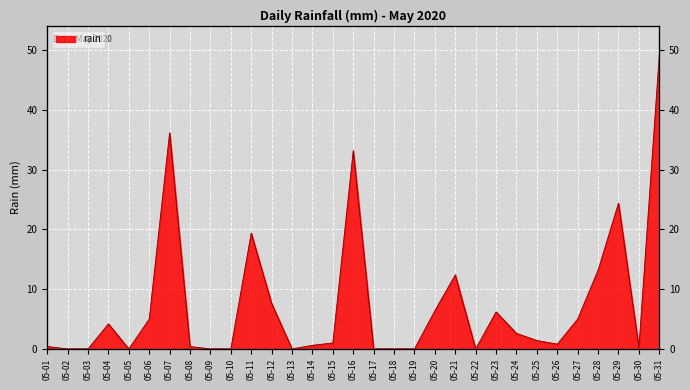

List the labels in order of value, largest first.

05-31, 05-07, 05-16, 05-29, 05-11, 05-28, 05-21, 05-12, 05-20, 05-23, 05-06, 05-27, 05-04, 05-24, 05-25, 05-15, 05-26, 05-14, 05-01, 05-08, 05-30, 05-02, 05-03, 05-05, 05-09, 05-10, 05-13, 05-17, 05-18, 05-19, 05-22